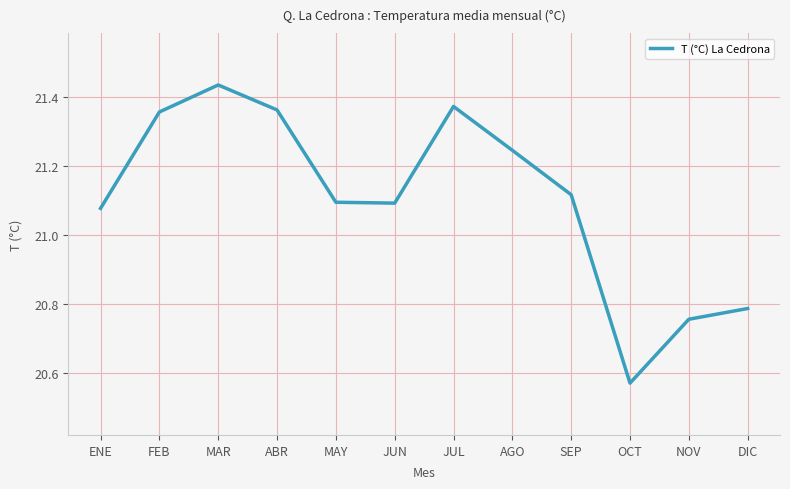

Between ENE and DIC, which is larger?

ENE